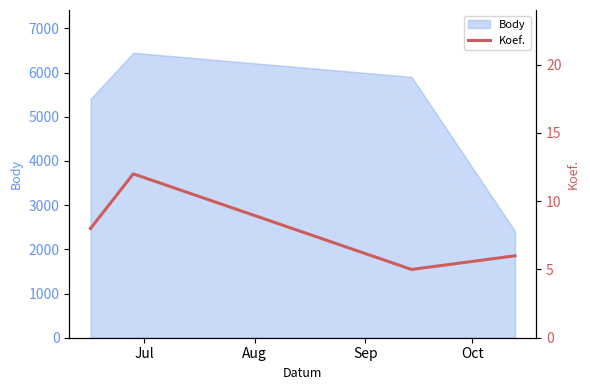

What is the sum of all values?

31